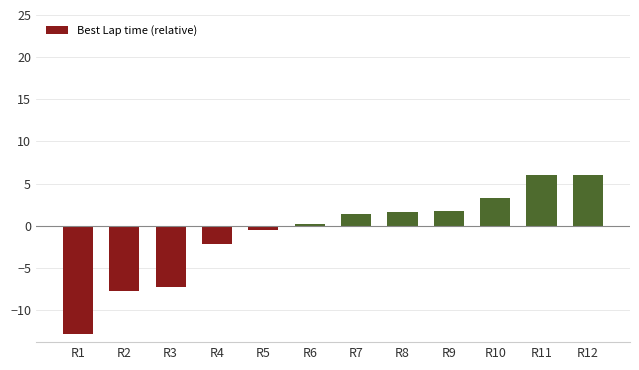

True or false: the data shows 7.9 at R11.

False